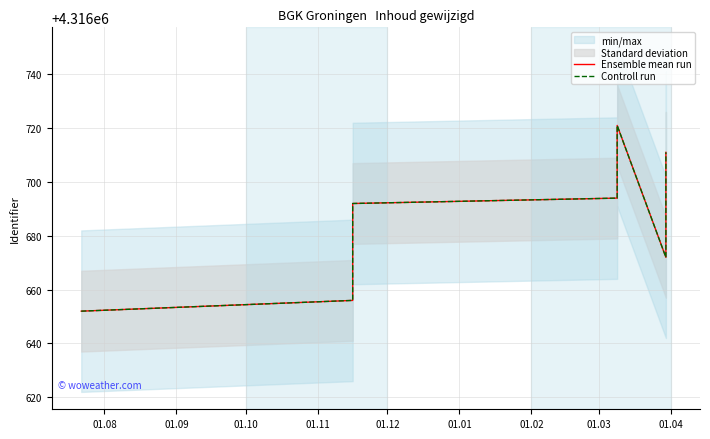

Is the value of Ensemble mean run at 18 greater than the value of Controll run at 11?

Yes